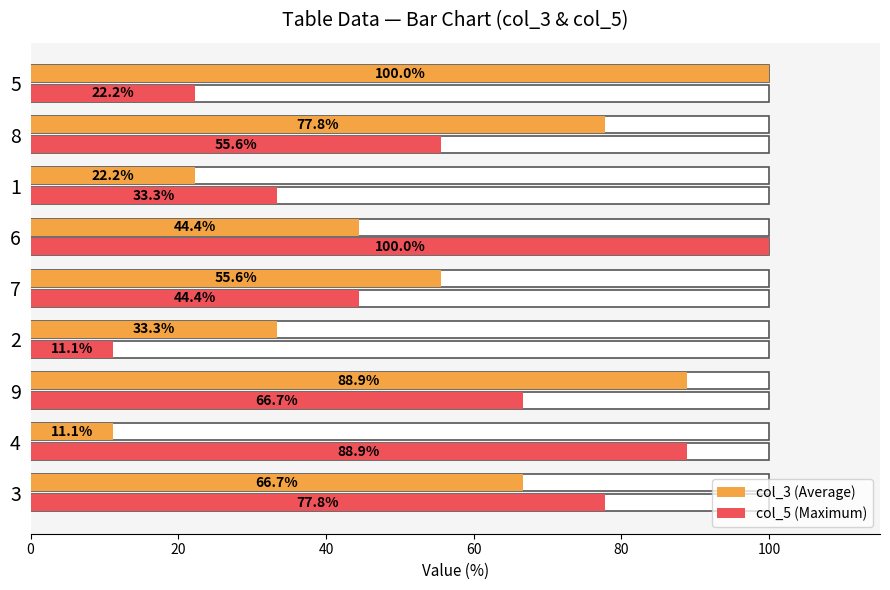

At how many categories does at least one series exceed 62?

6